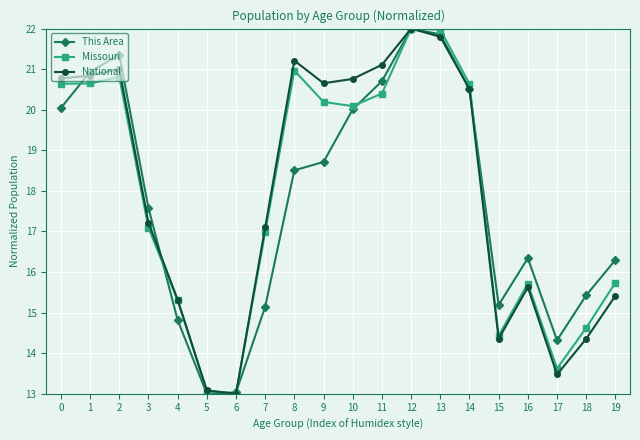

What is the spread (max minus min) of values at 1?

0.3